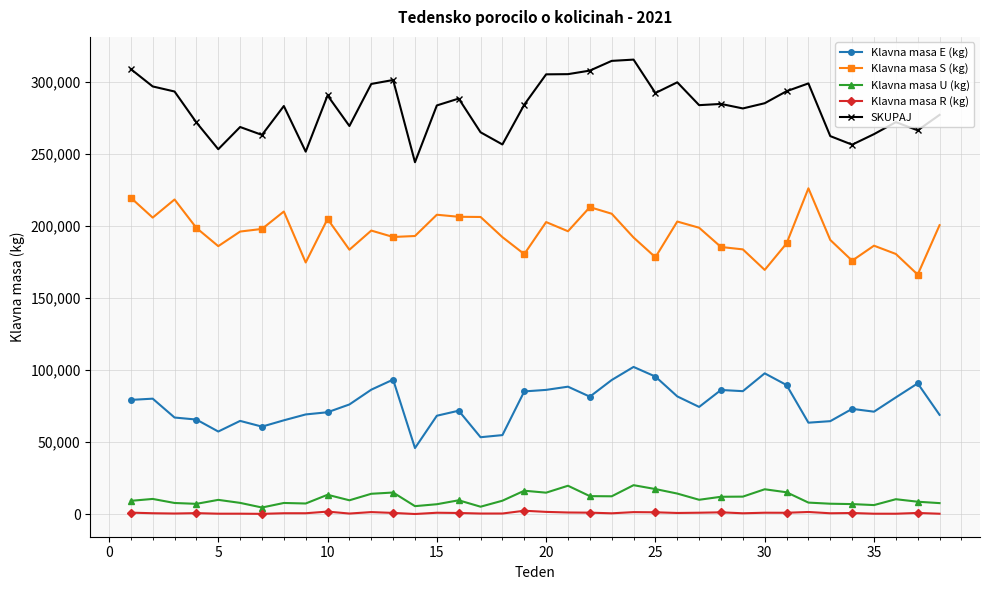

How many data points in Klavna masa S (kg) are less than 196404?

19